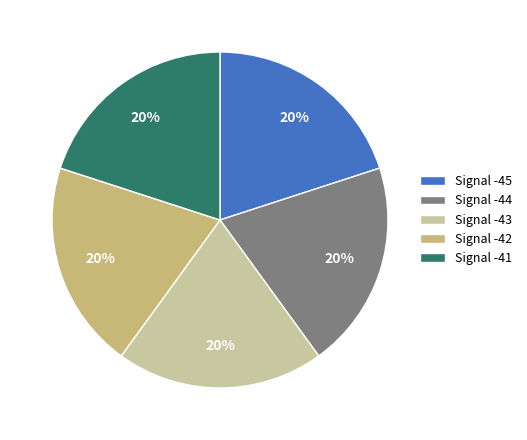

Is the sum of Signal -43 and Signal -44 greater than half?

No